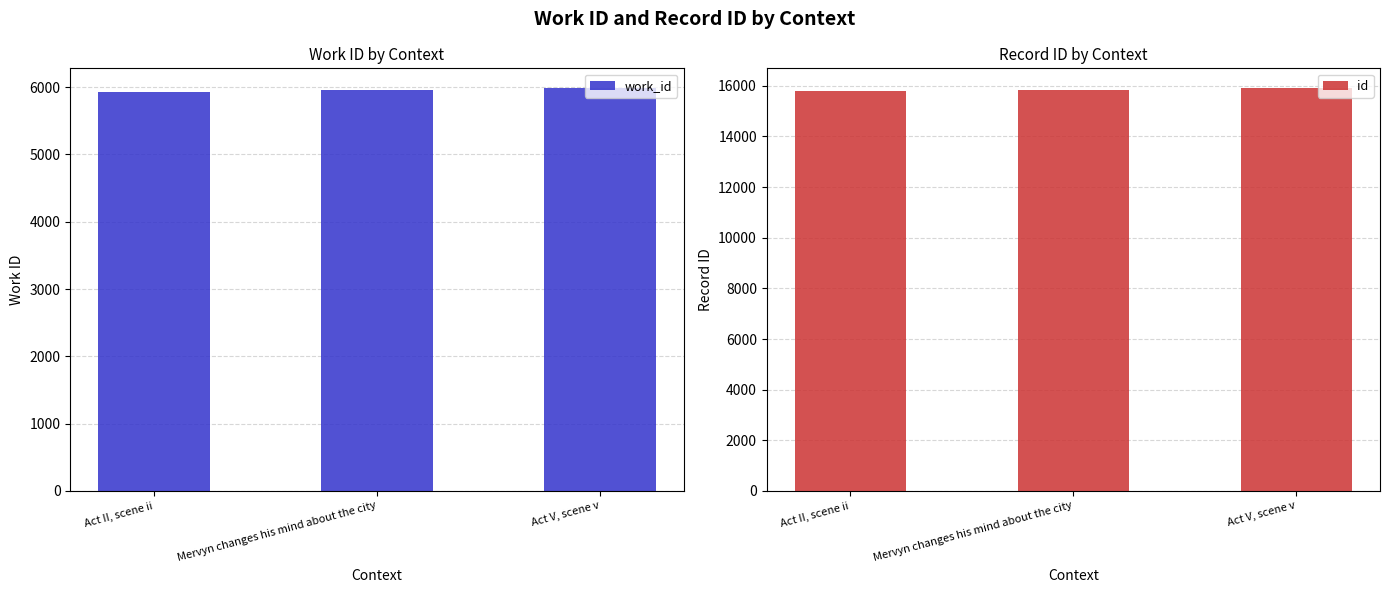

What is the total value across all series at Act II, scene ii?

21711